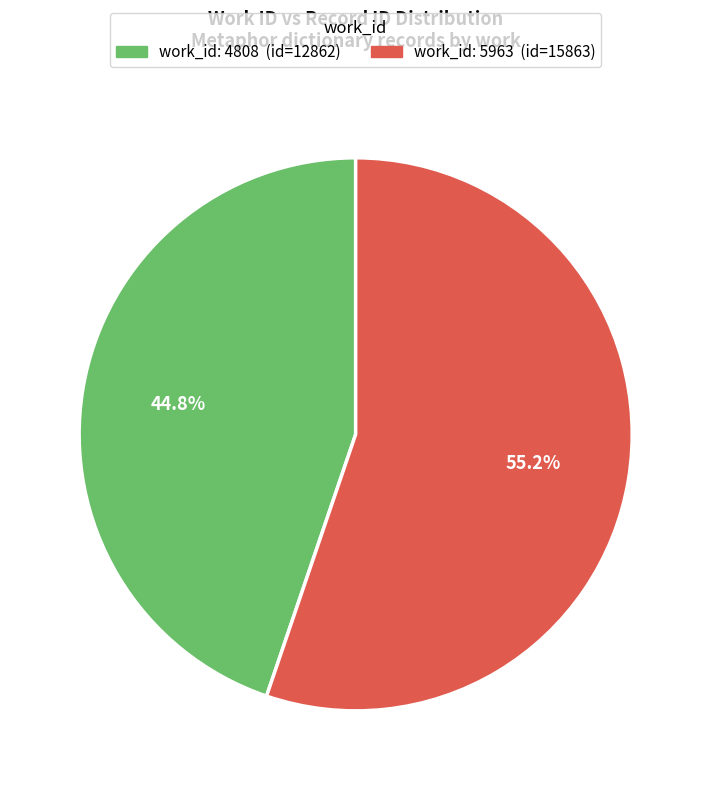

Is there a majority slice in this chart?

Yes